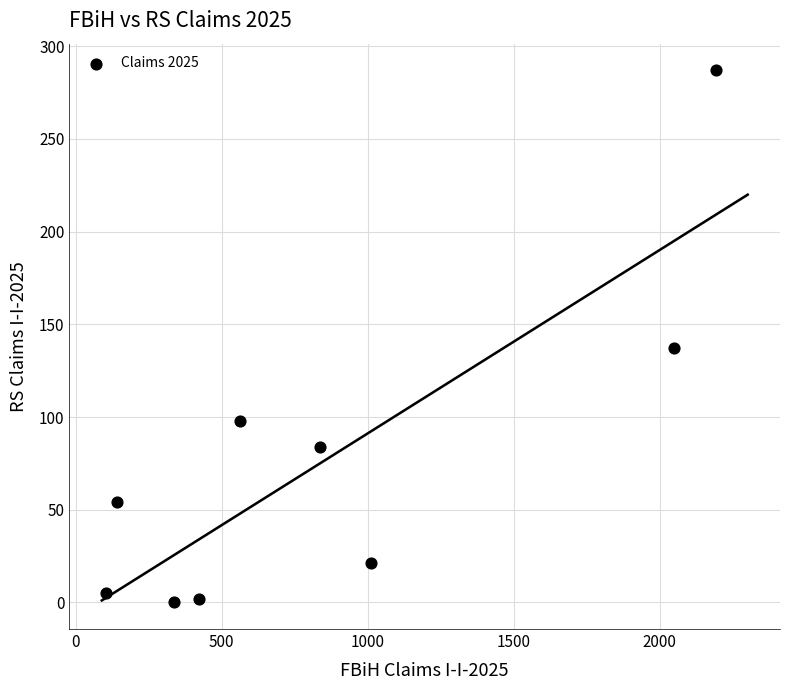

What Y value in the scatter plot is closest to 143?

137